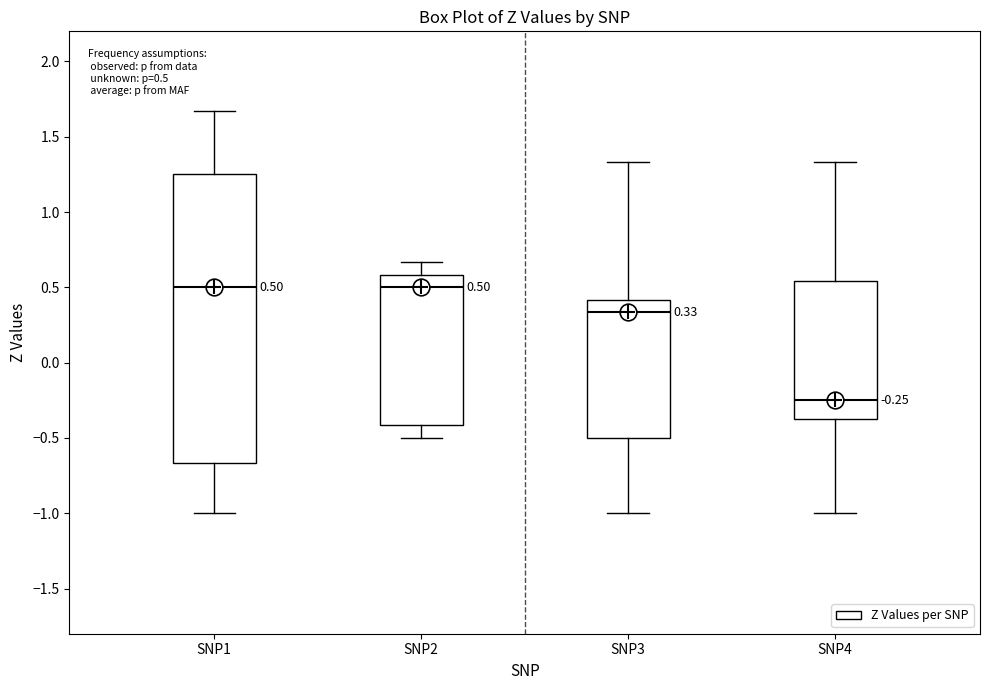

Comparing the boxes themselves (not the whiskers), which one is the tallest?

SNP1